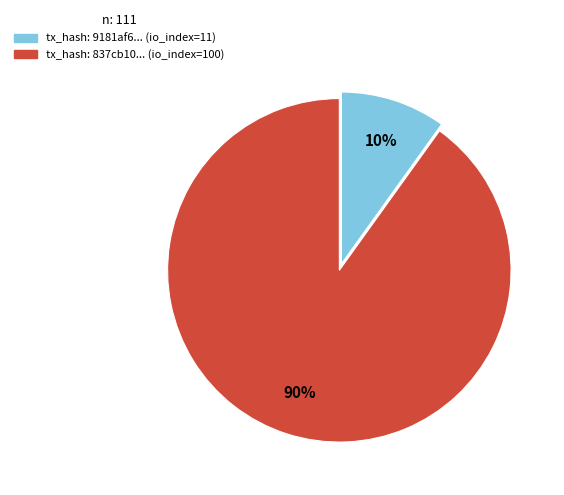

Is there a majority slice in this chart?

Yes